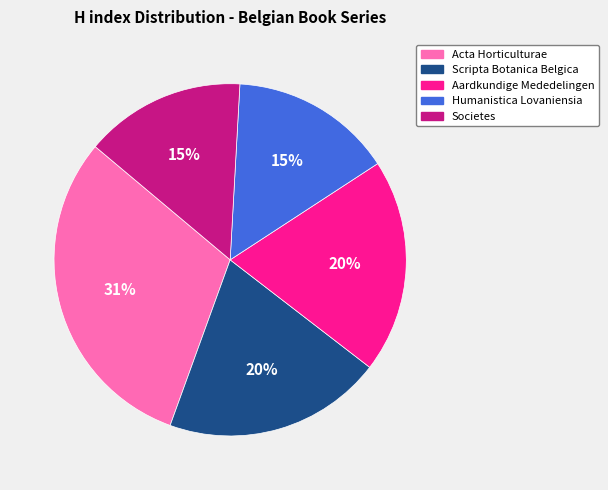

Approximately how many times larger is the value at Humanistica Lovaniensia compared to Societes?

1.0